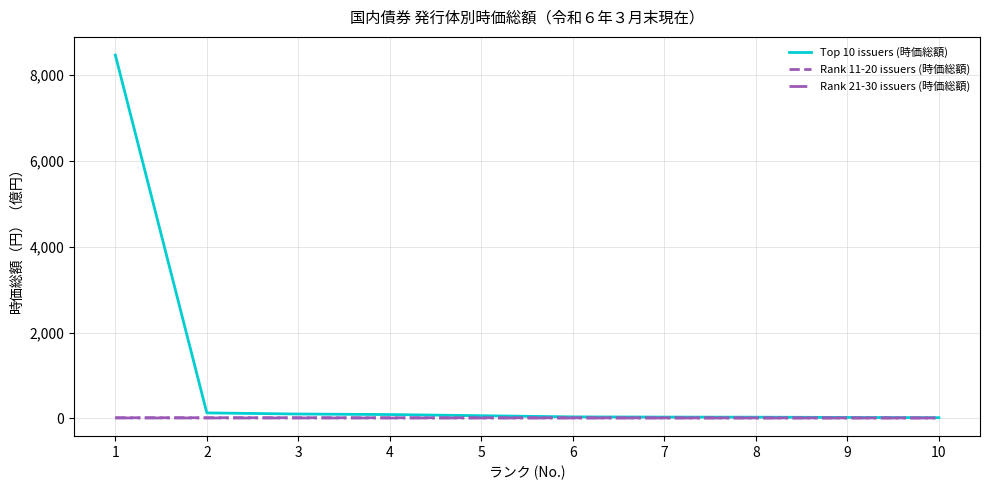

True or false: Rank 21-30 issuers (時価総額) and Rank 11-20 issuers (時価総額) cross at least once.

False